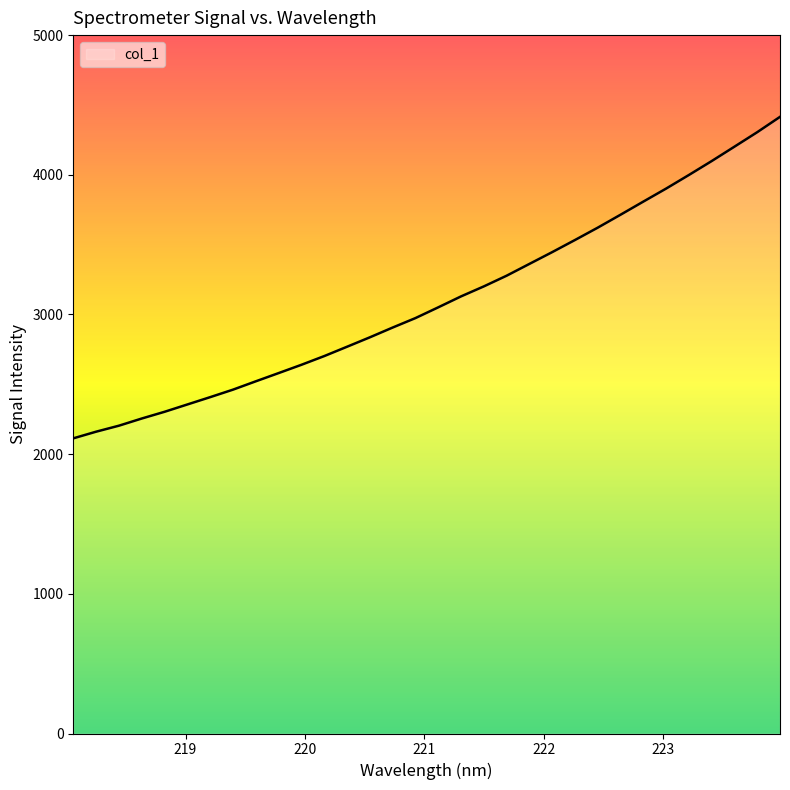

What is the minimum value shown in the chart?

2113.1